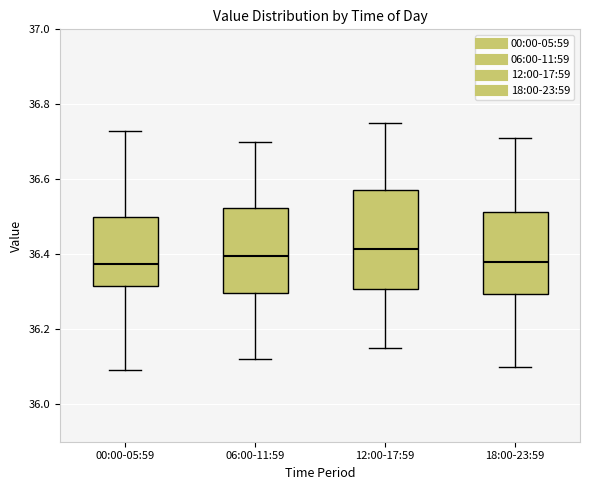

Reading left to right, read every box against the y-axis: the position of its median line, the range the box covers, and the ends of its whiskers. The values are not printed on the chart, so give them approximately, as read against the axis.

00:00-05:59: median 36.38, box 36.32 to 36.50, whiskers 36.10 to 36.74
06:00-11:59: median 36.40, box 36.30 to 36.52, whiskers 36.12 to 36.70
12:00-17:59: median 36.42, box 36.30 to 36.58, whiskers 36.16 to 36.76
18:00-23:59: median 36.38, box 36.30 to 36.52, whiskers 36.10 to 36.72